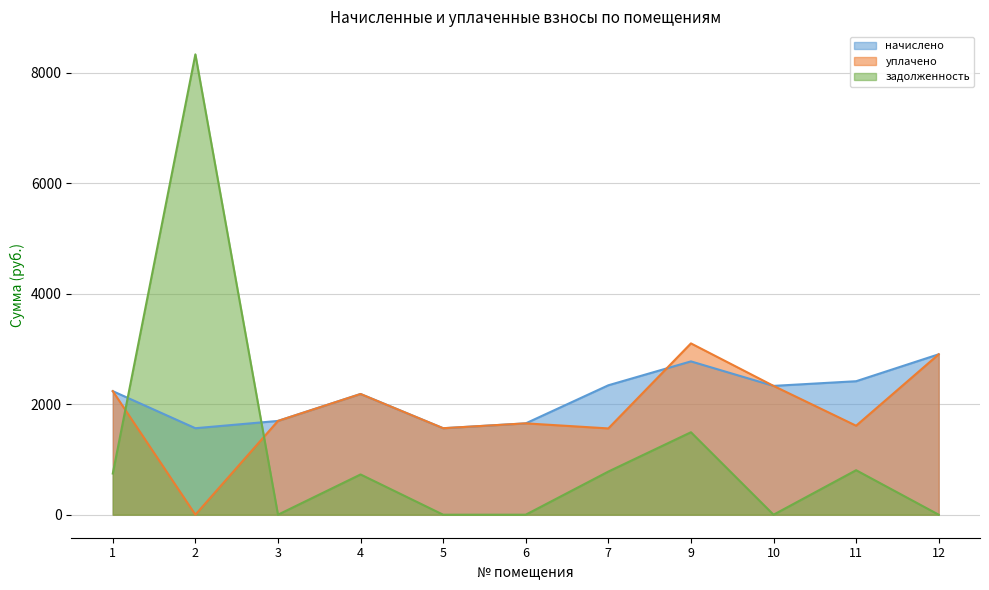

The value of начислено at 9 is 4158.0. True or false?

False